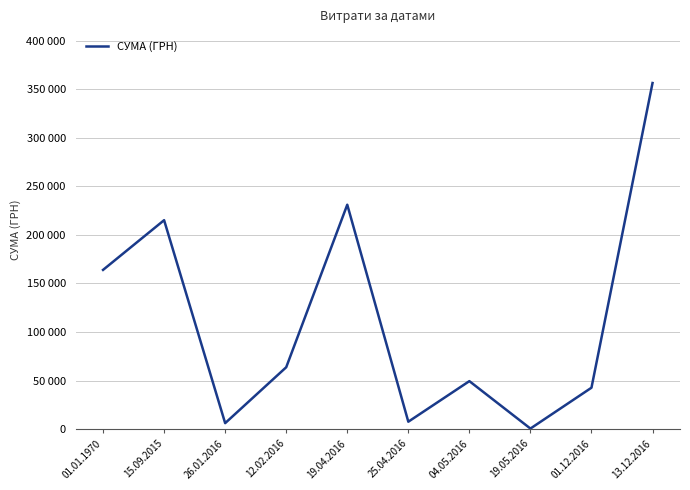

Rank the categories by value from lowest to highest.

19.05.2016, 26.01.2016, 25.04.2016, 01.12.2016, 04.05.2016, 12.02.2016, 01.01.1970, 15.09.2015, 19.04.2016, 13.12.2016